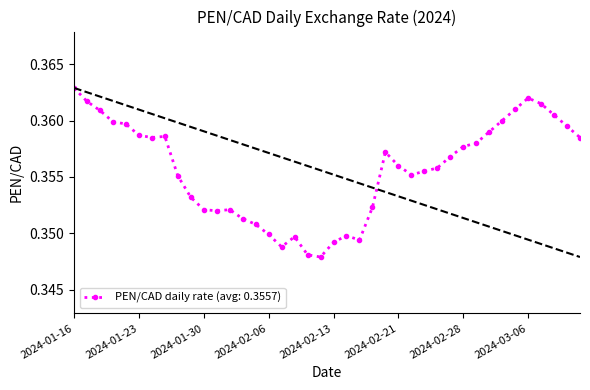

Is this an area chart (filled region under the line)?

No